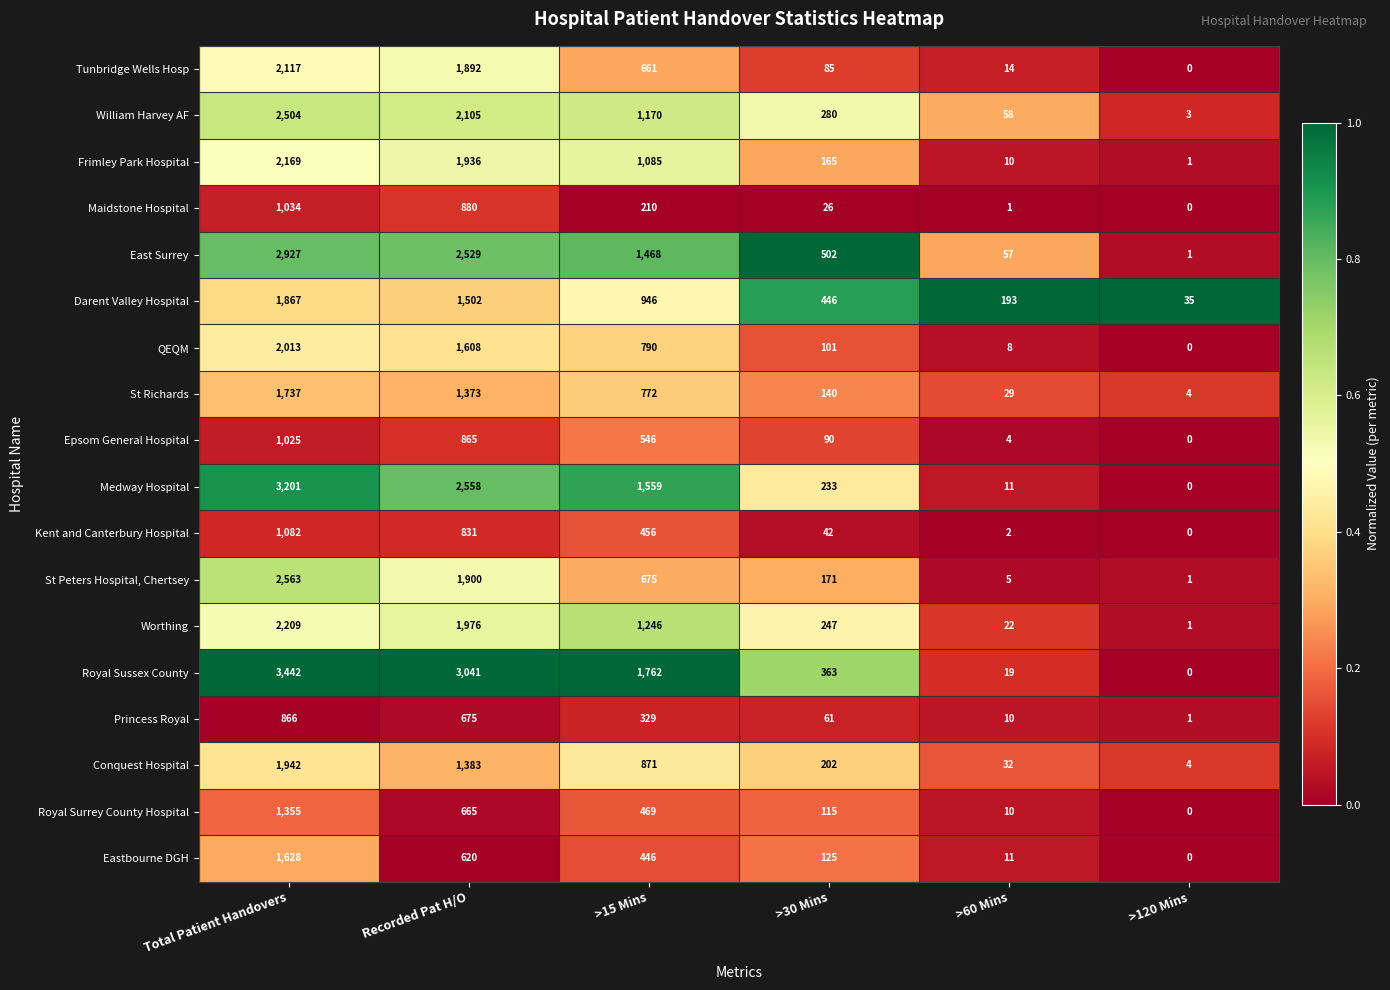

Between Total Patient Handovers and >30 Mins, which series saw the biggest shift?

Royal Sussex County